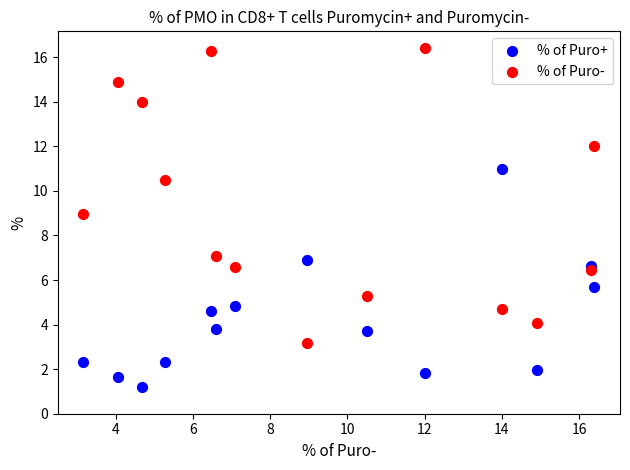

Which series reaches the maximum Y coordinate?

% of Puro-